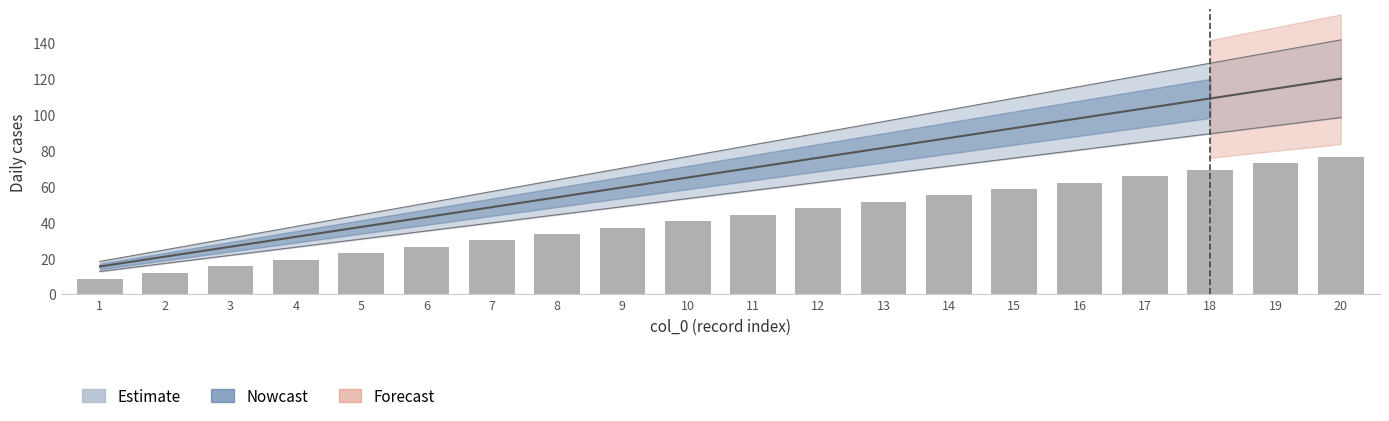

Reading right to left, transcribe all the data shown in this chart.

76.5	72.9	69.4	65.8	62.2	58.6	55.1	51.5	47.9	44.3	40.8	37.2	33.6	30.0	26.4	22.9	19.3	15.7	12.2	8.6